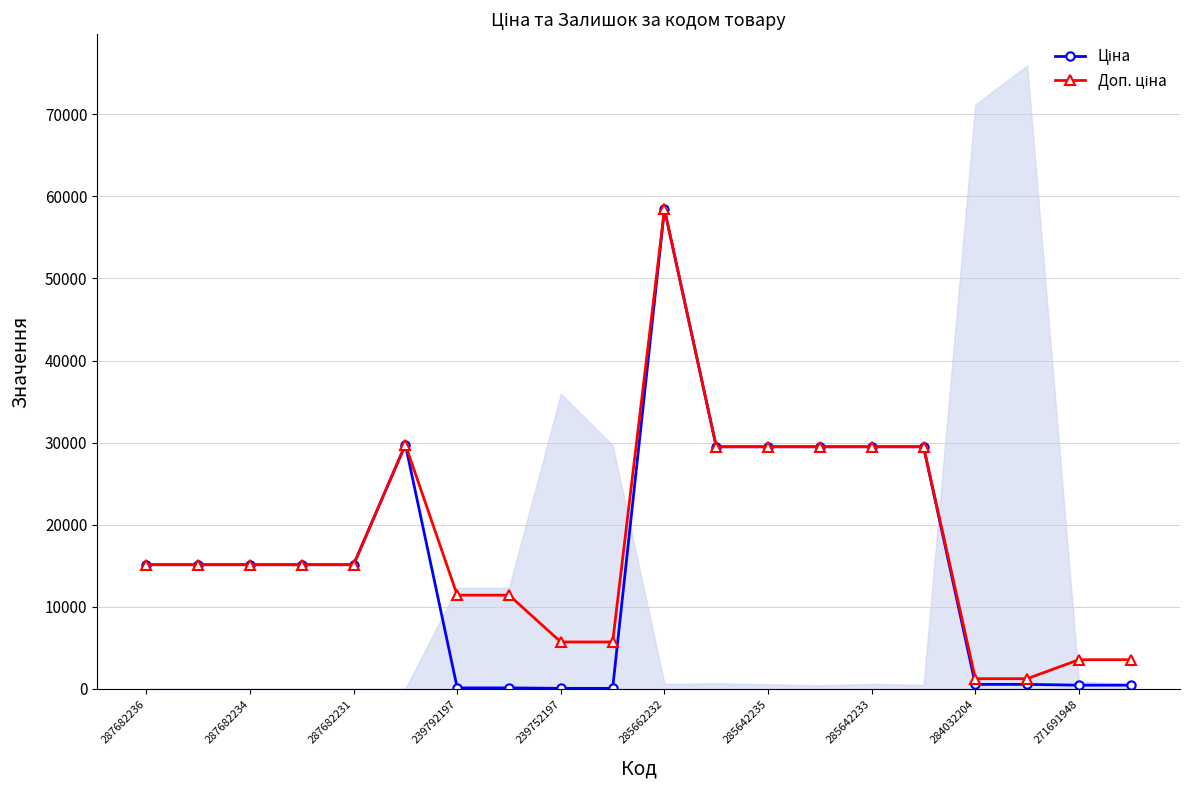

Reading left to right, what are all the values shown in this chart?

Ціна: 15120.0	15120.0	15120.0	15120.0	15120.0	29747.2	114.1	114.1	57.0	57.0	58426.5	29491.5	29491.5	29491.5	29491.5	29491.5	539.0	539.0	443.1	443.1
Доп. ціна: 15120.0	15120.0	15120.0	15120.0	15120.0	29747.2	11410.0	11410.0	5705.0	5705.0	58426.5	29491.5	29491.5	29491.5	29491.5	29491.5	1235.4	1235.4	3545.0	3545.0